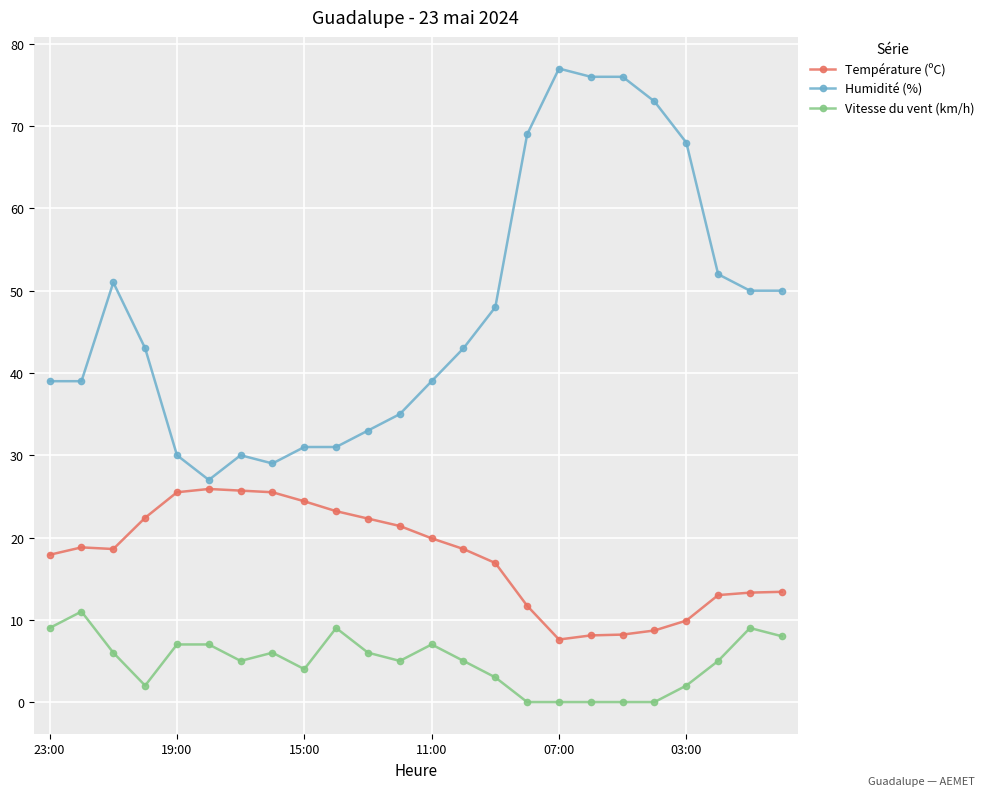

Is this an area chart (filled region under the line)?

No